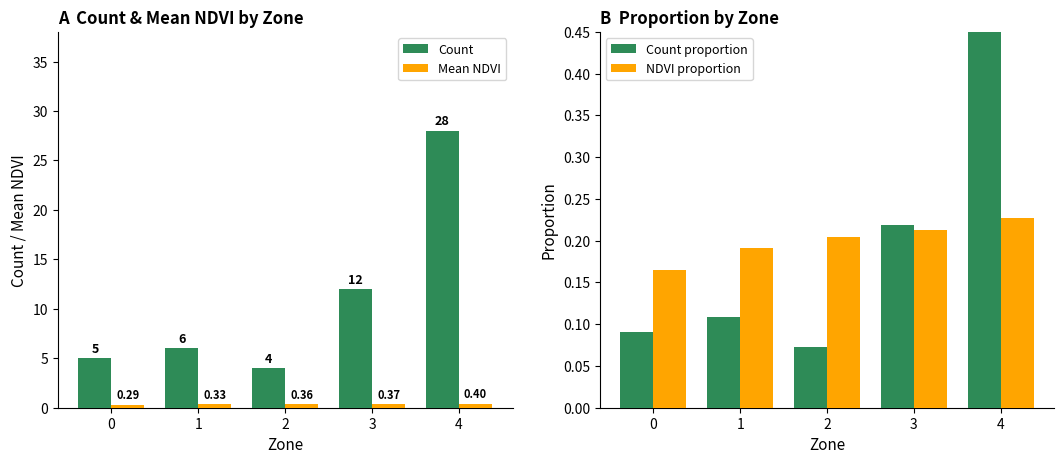

The value of NDVI proportion at 1 is 0.1. True or false?

False